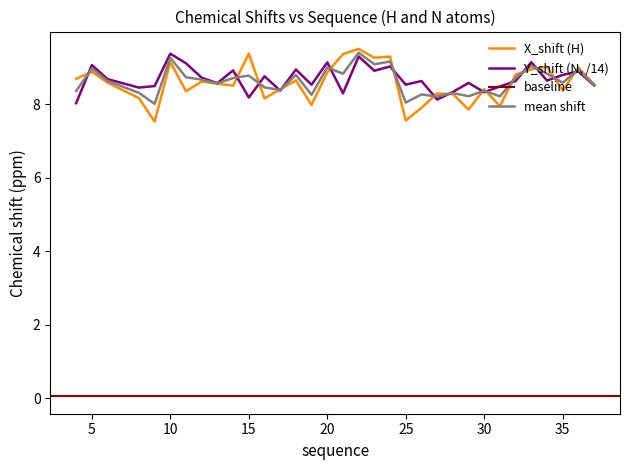

Is it true that Y_shift equals 11.8 at 26?

False